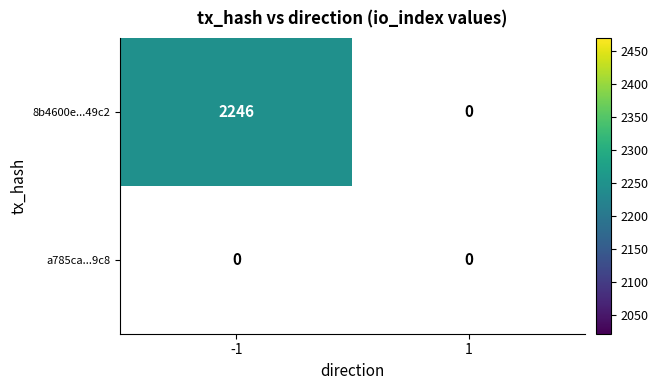

At how many categories does at least one series exceed 2165?

1